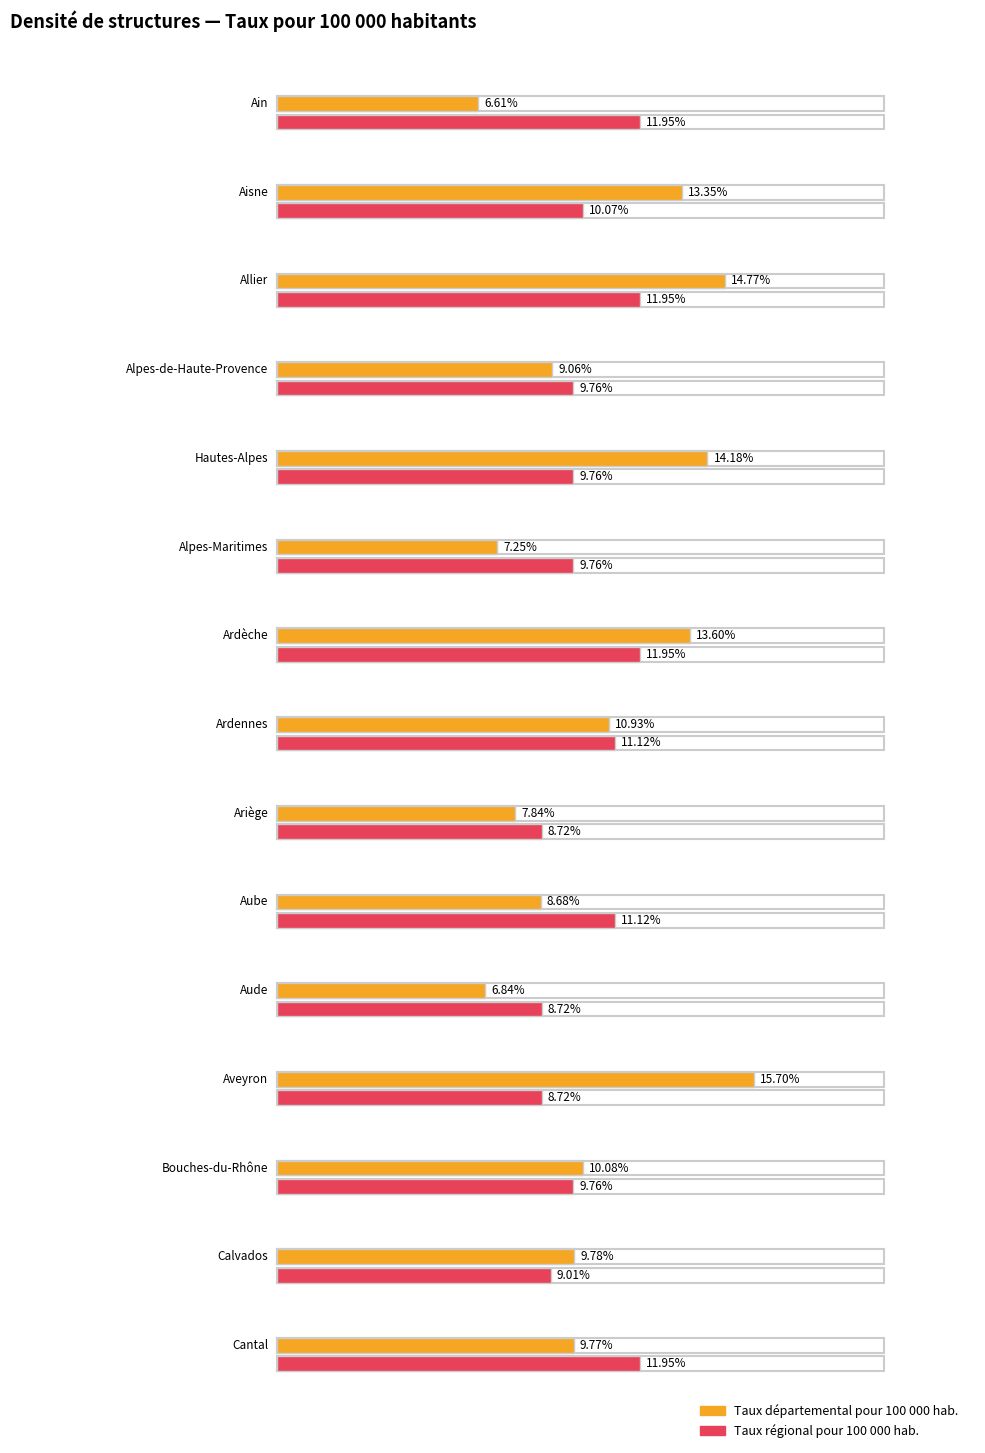

At how many categories does at least one series exceed 12?

5